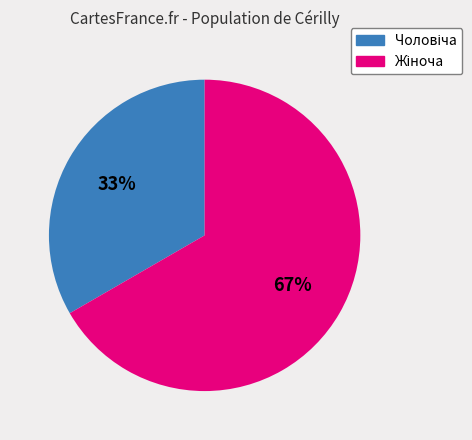

Is there a majority slice in this chart?

Yes